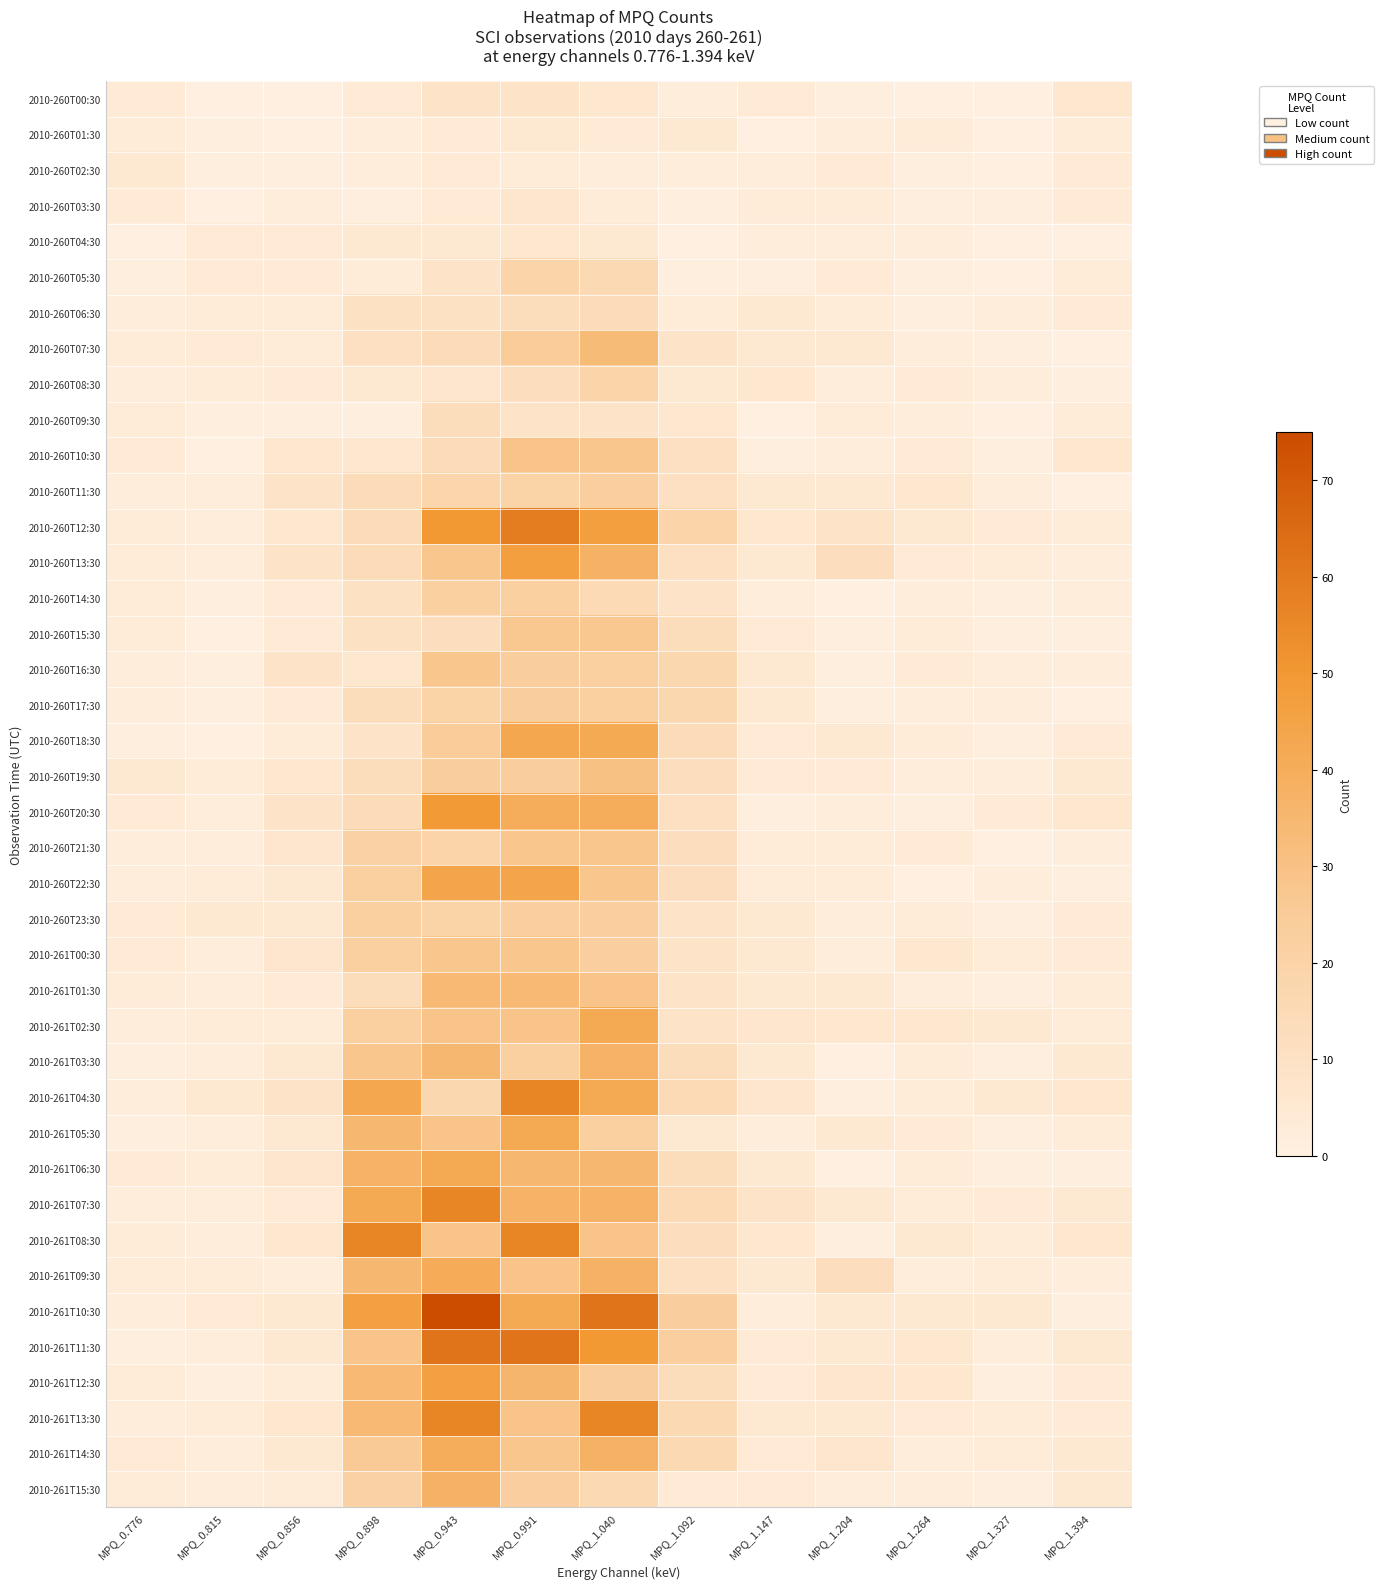

Which has a higher value, MPQ_1.204 or MPQ_1.327?

MPQ_1.204